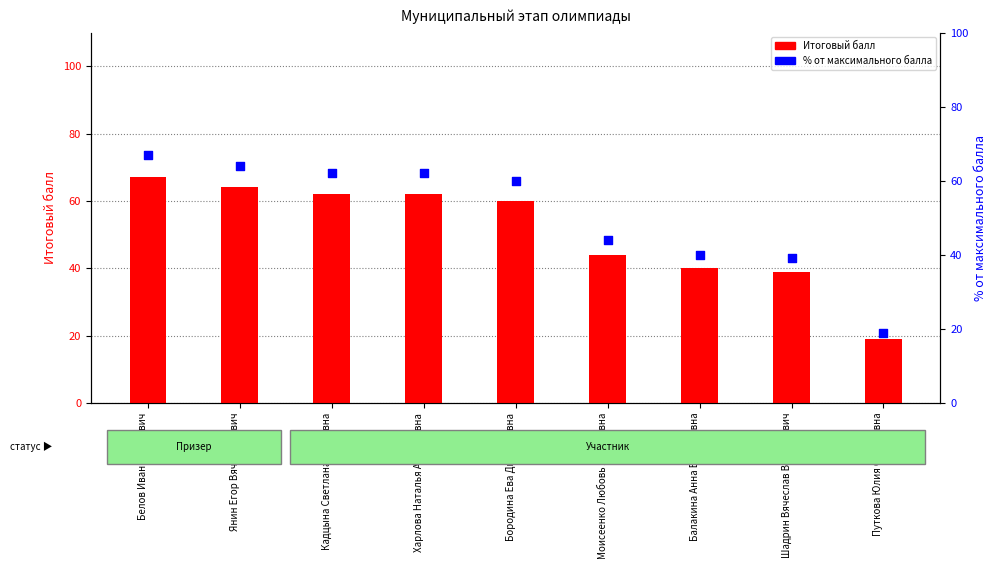

Which series has the largest total across all categories?

Итоговый балл